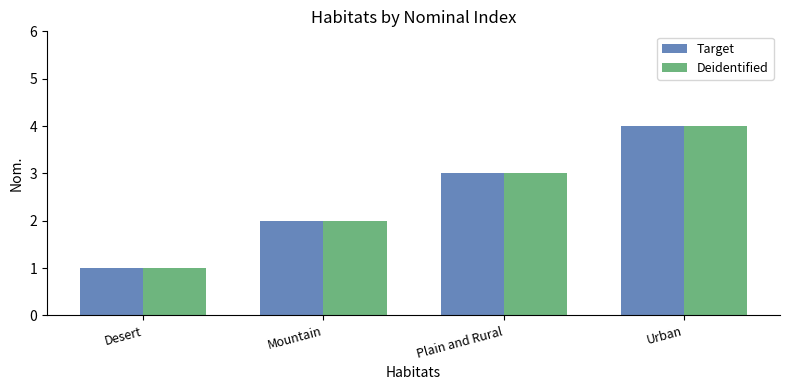

What value does the Deidentified series have at Urban?

4